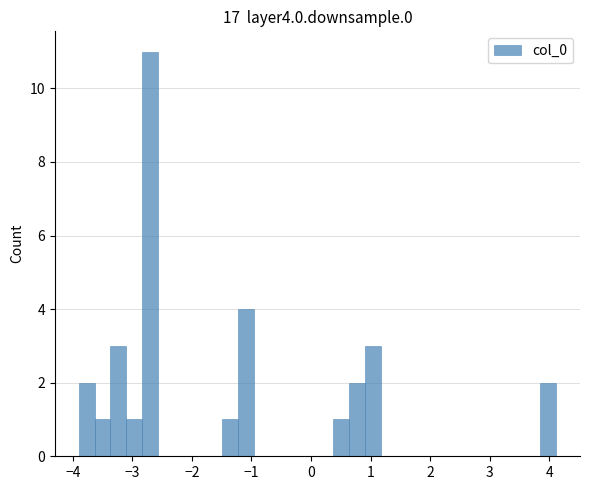

Read against the x-axis, roughly where is the centre of the tallest bar?

-2.7